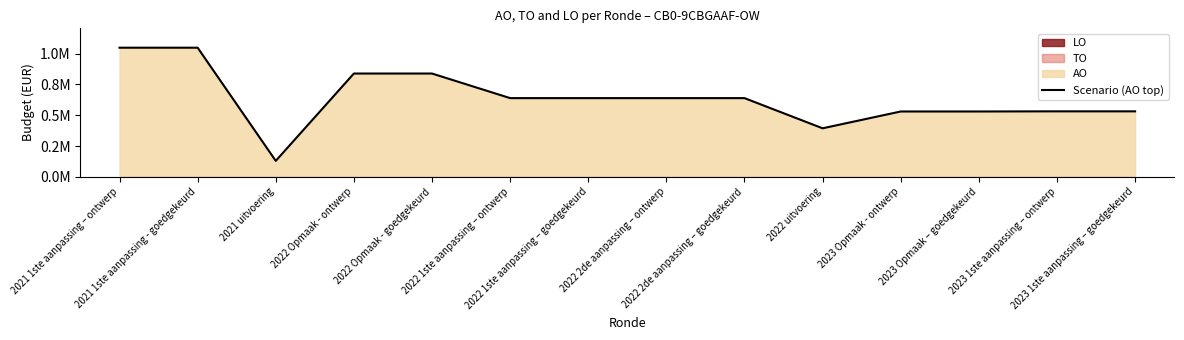

What position from the right is 2022 1ste aanpassing – goedgekeurd?

8